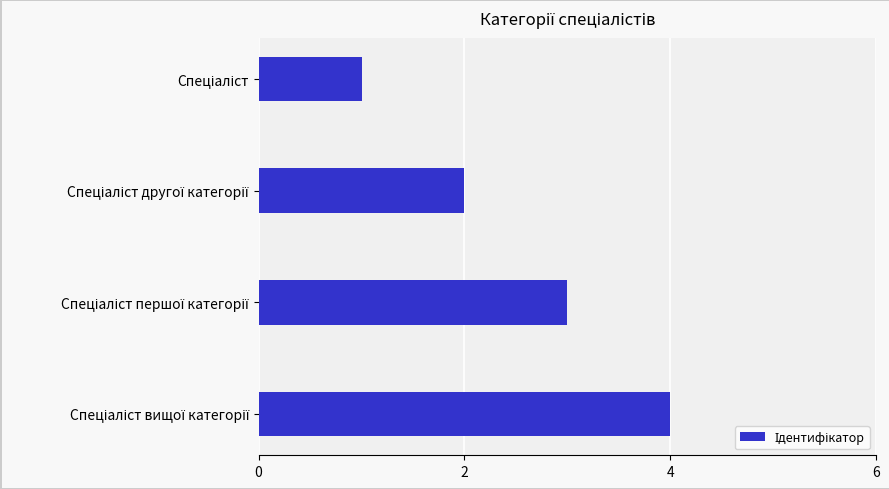

What is the greatest value displayed?

4